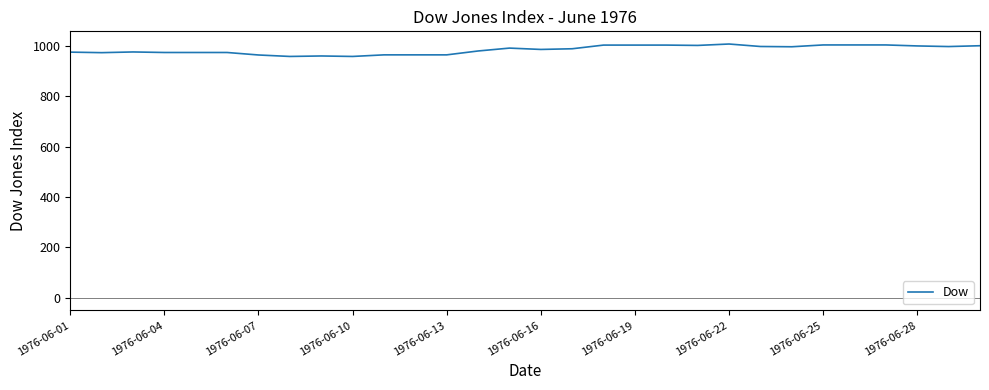

What is the minimum value shown in the chart?

958.1